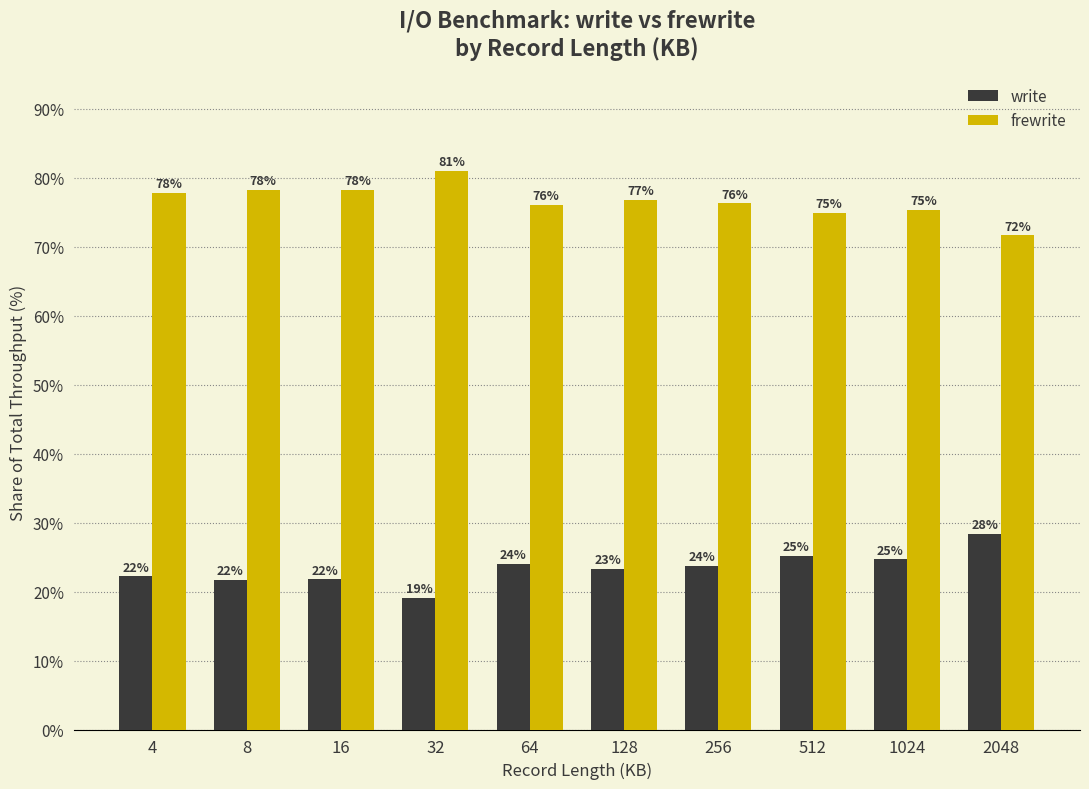

List the series in order of their overall mean, highest first.

frewrite, write